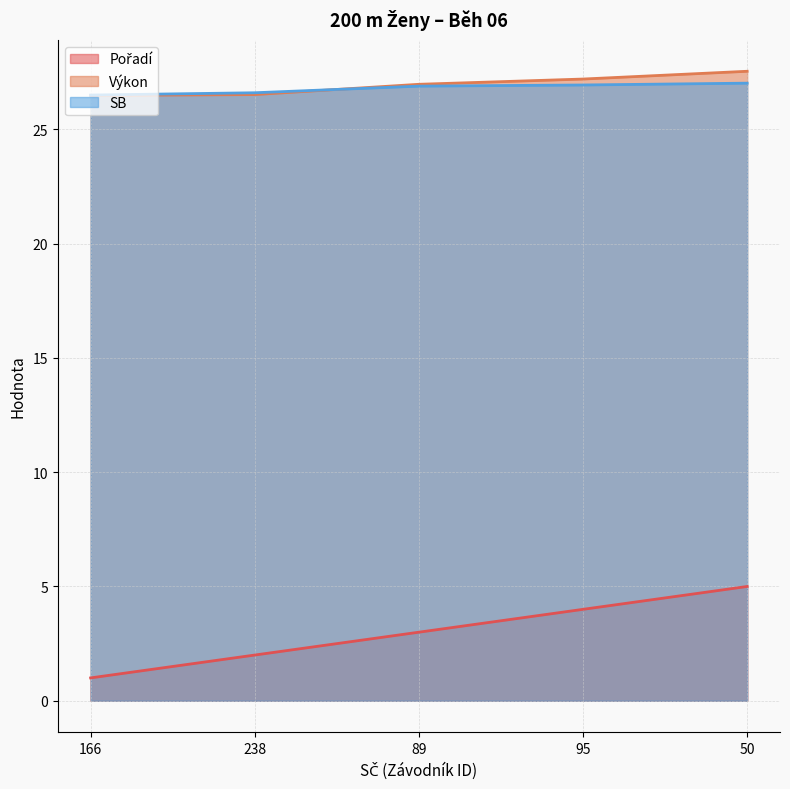

What is the difference between the highest and lowest values at 238?

24.6